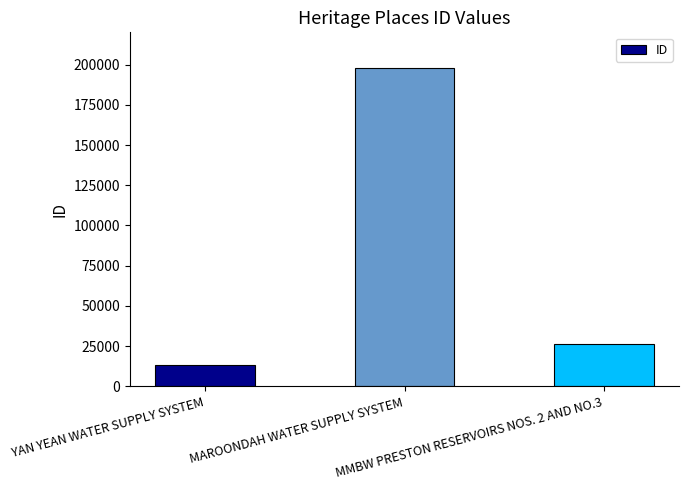

Reading left to right, transcribe all the data shown in this chart.

13088	197552	26598